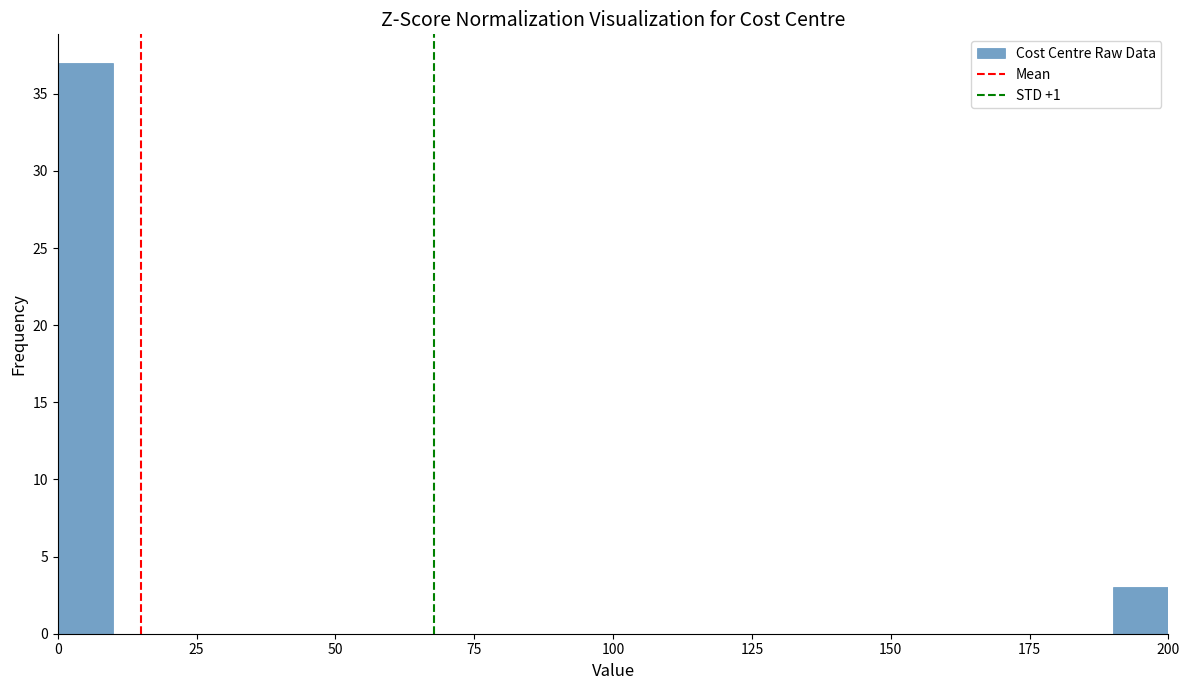

Around what value on the x-axis is the tallest bar? Give the approximate position of its centre, as read against the axis.

5